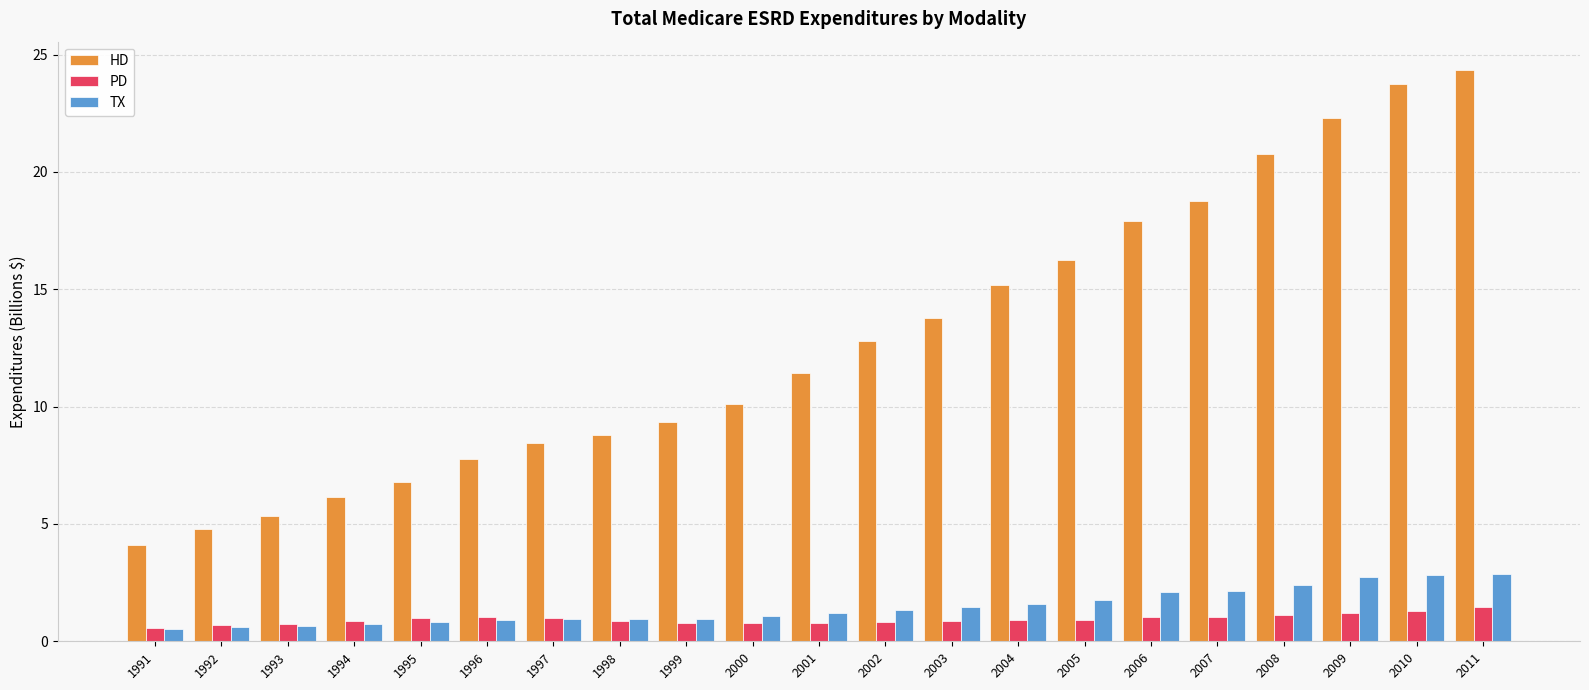

What is the sum of the PD values at 1999 and 2010?

2.1